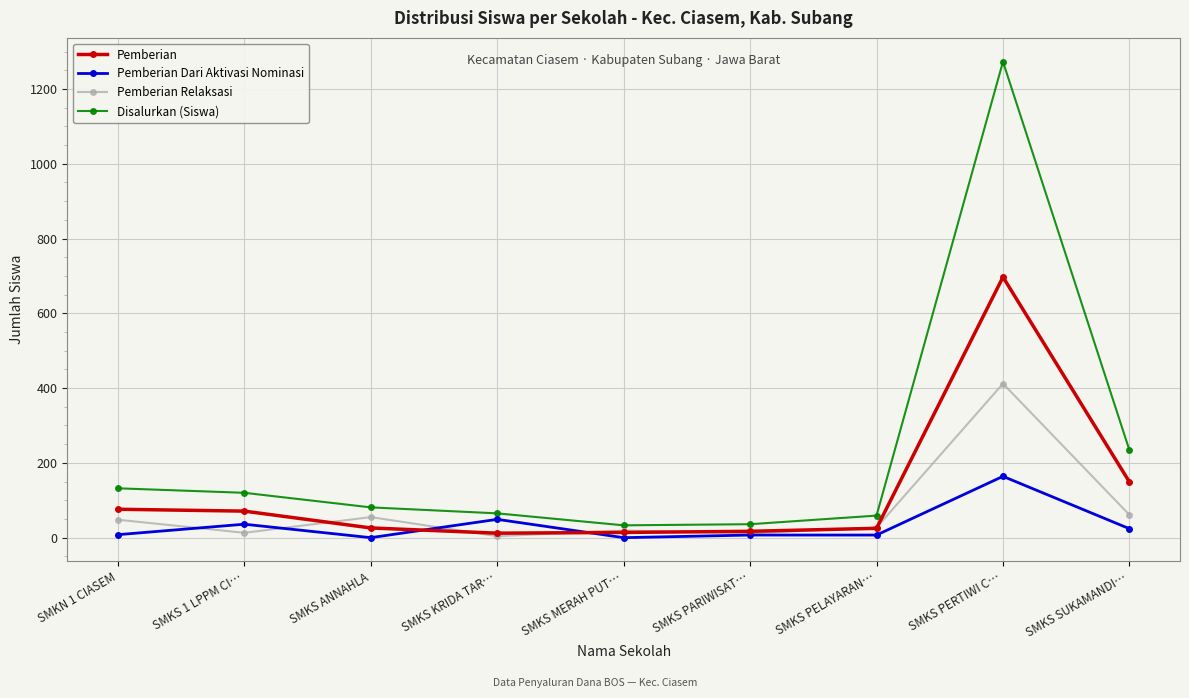

Which category has the highest value in the Pemberian Dari Aktivasi Nominasi series?

SMKS PERTIWI C…